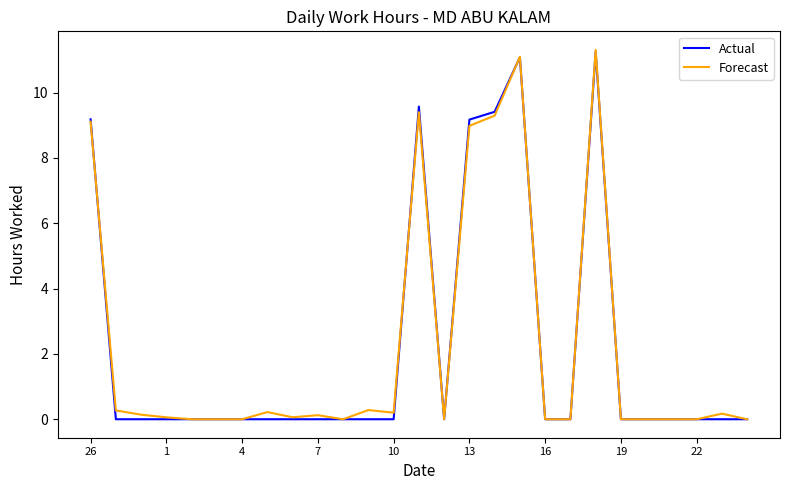

What is the maximum value for Actual?

11.2